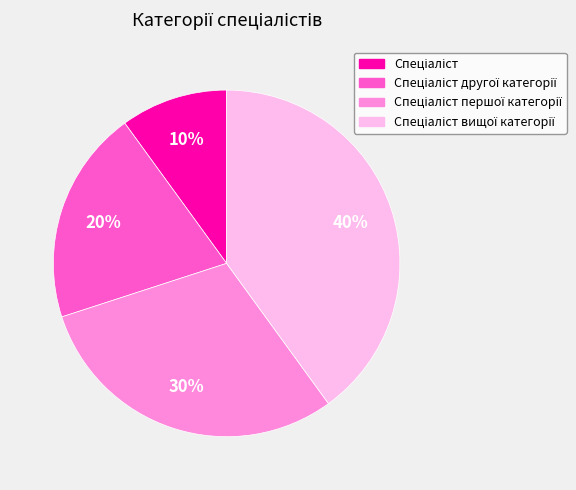

To the nearest percent, what is the difference between the largest and smallest slice percentages?

30%